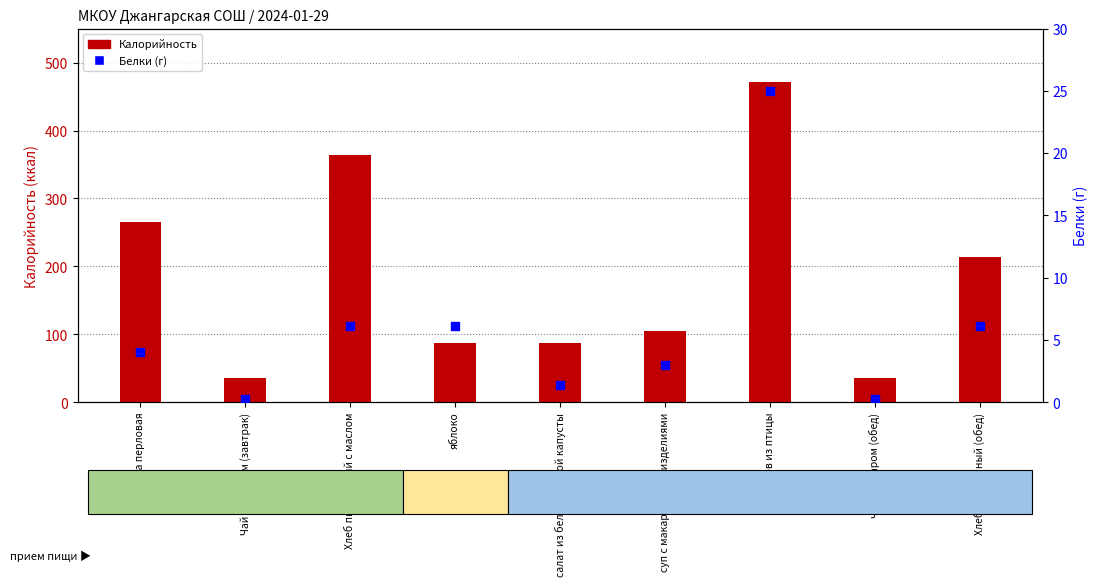

At which category is the sum across all series the highest?

плов из птицы